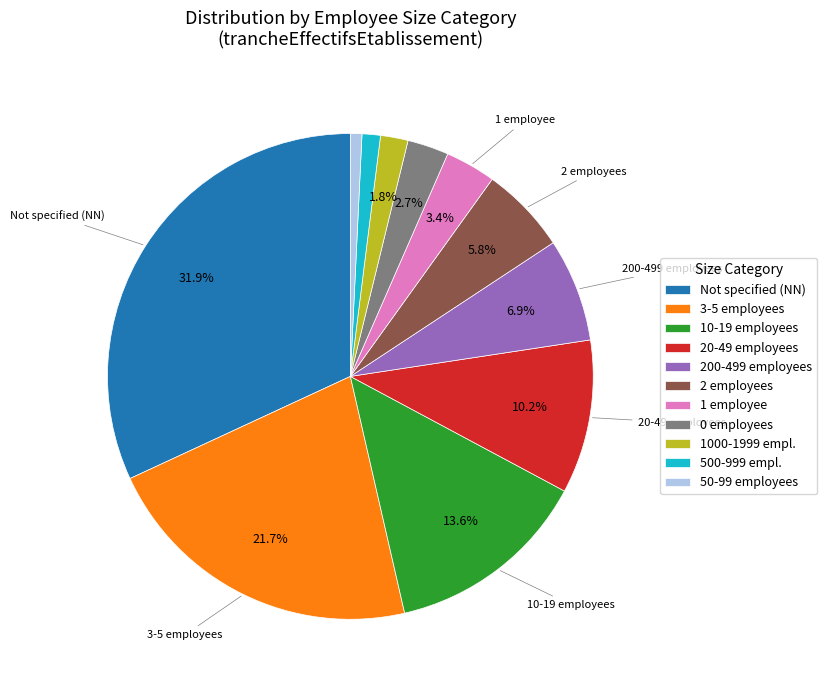

To the nearest percent, what is the difference between the largest and smallest slice percentages?

31%